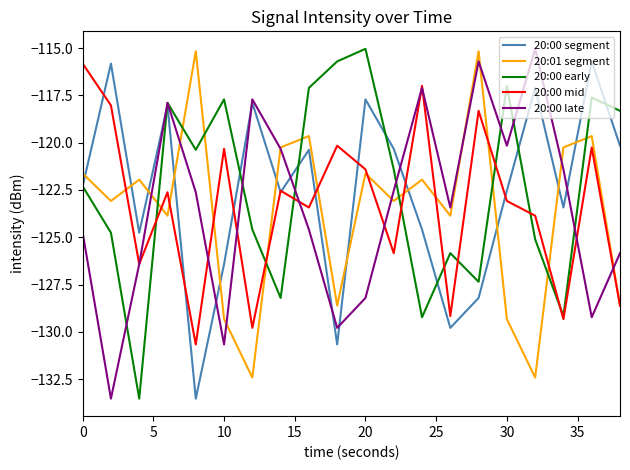

What is the average value of the 20:01 segment series?

-123.6